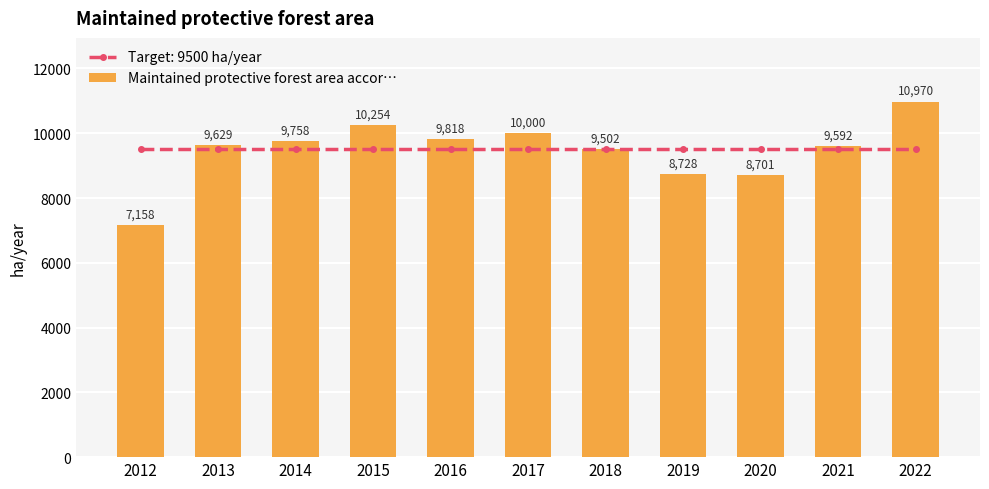

What is the greatest value displayed?

10970.0